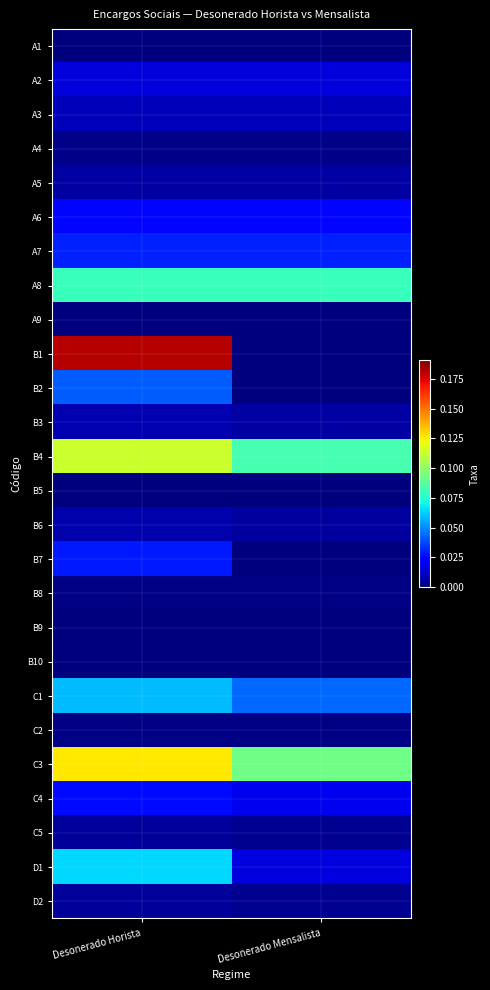

At which category does the chart reach its minimum across all series?

Desonerado Horista